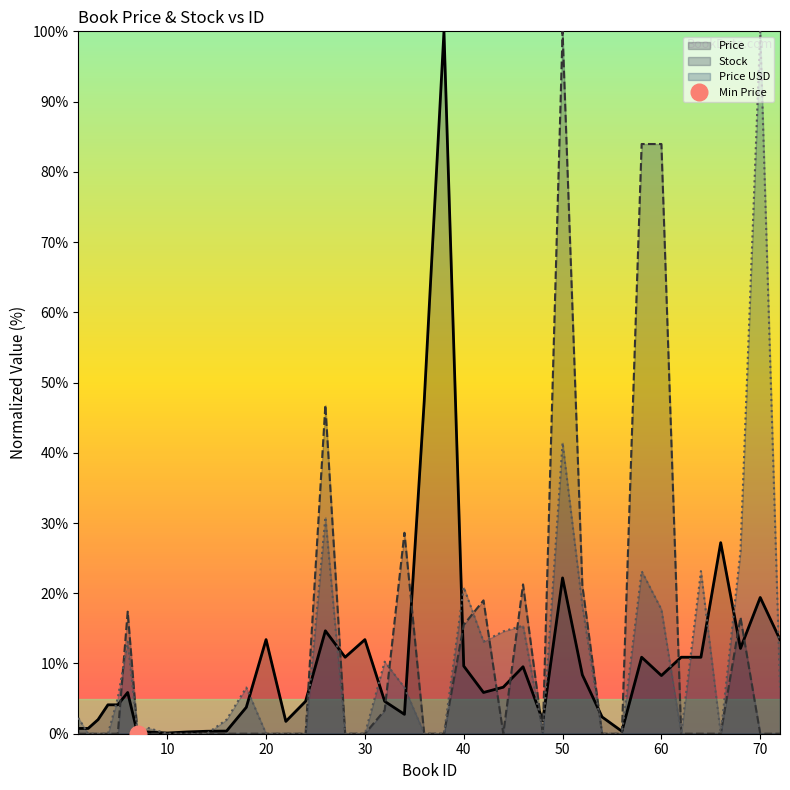

Is it true that Stock equals 12.2 at 42?

False